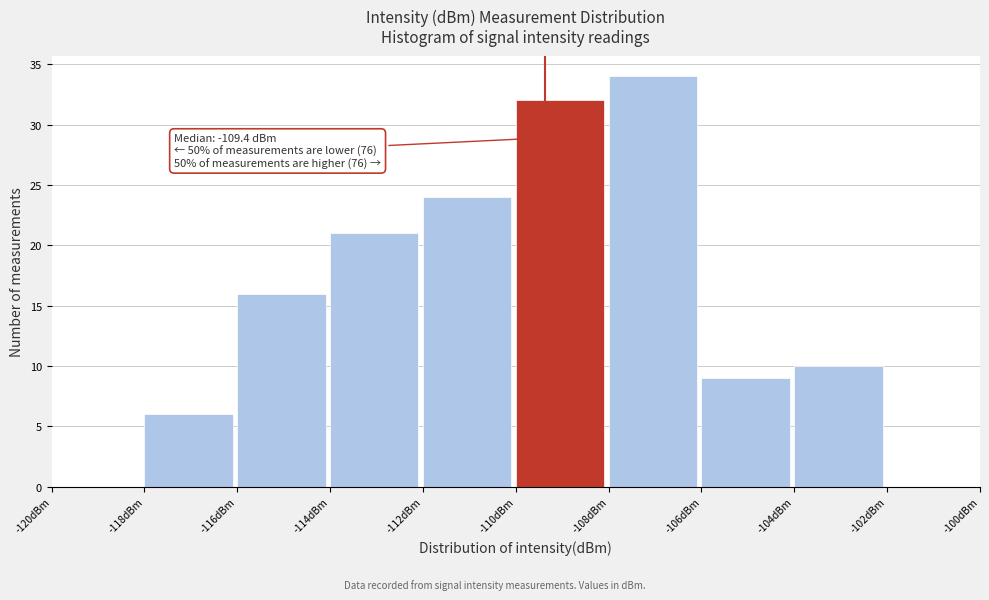

Over which range of the x-axis is the bar tallest?

-108 to -106